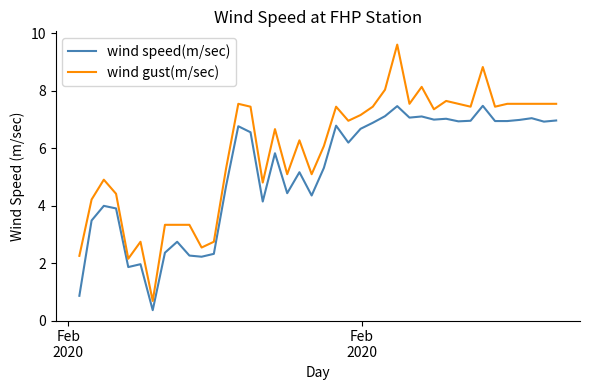

What is the difference between the maximum and minimum values in the wind speed(m/sec) series?

7.1